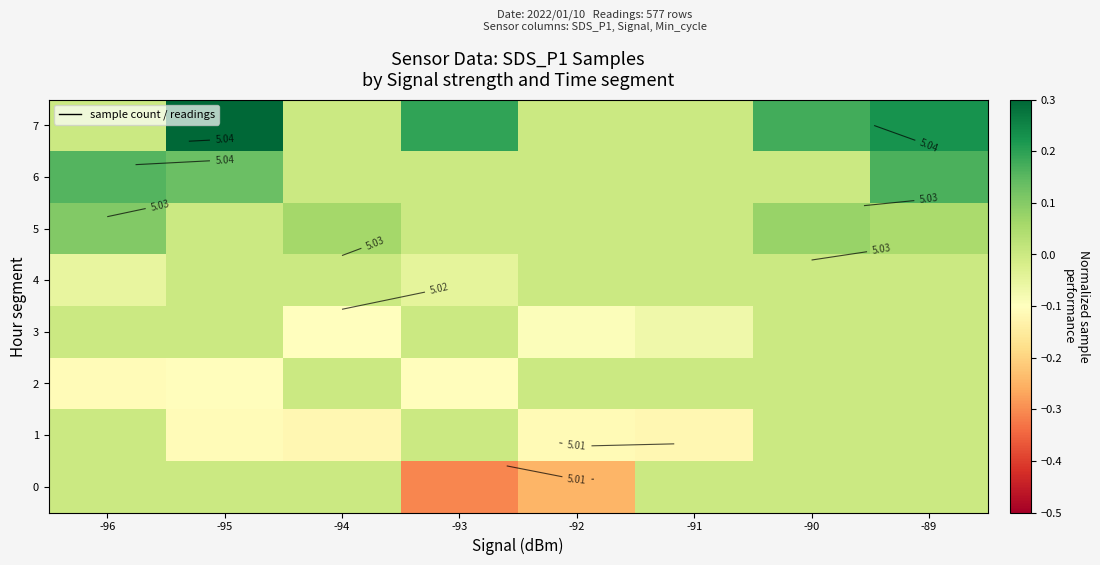

At which category is the sum across all series the highest?

-89